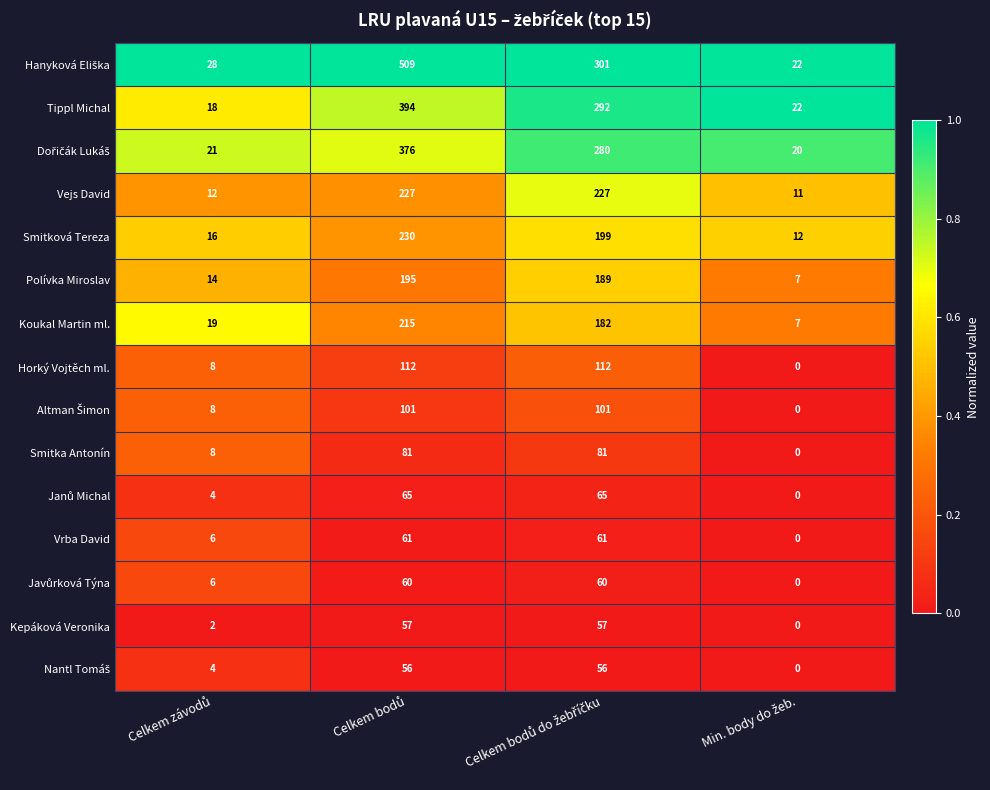

What is the minimum value for Smitková Tereza?

12